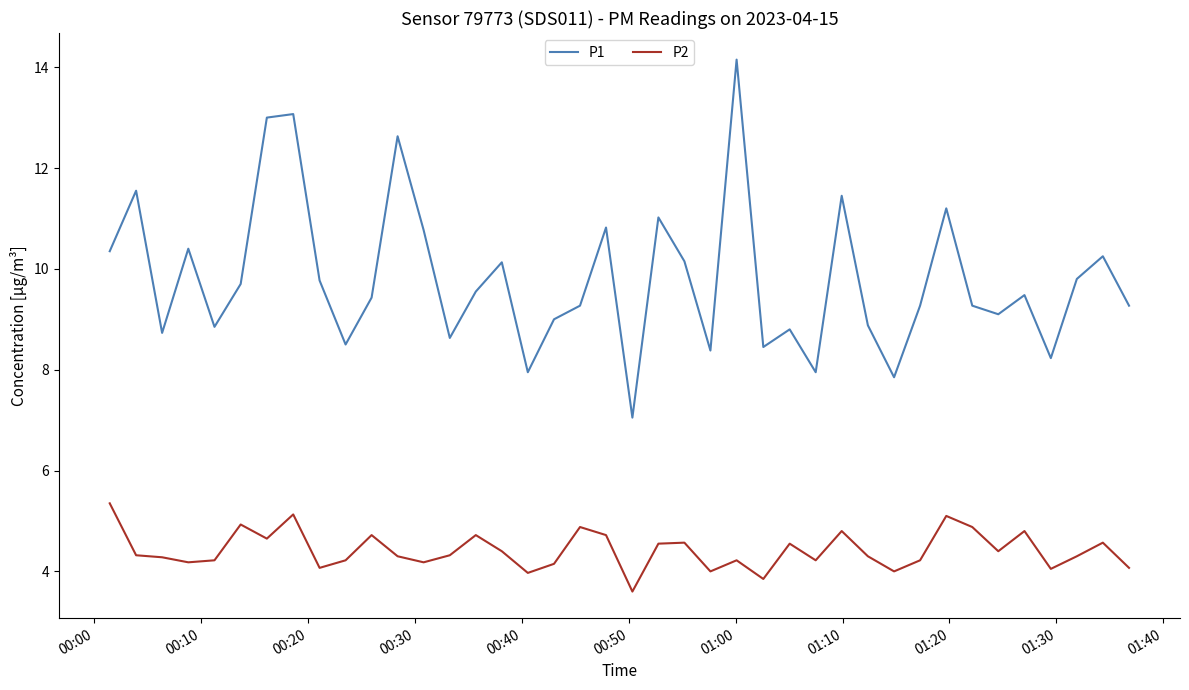

What is the greatest value displayed?

14.2